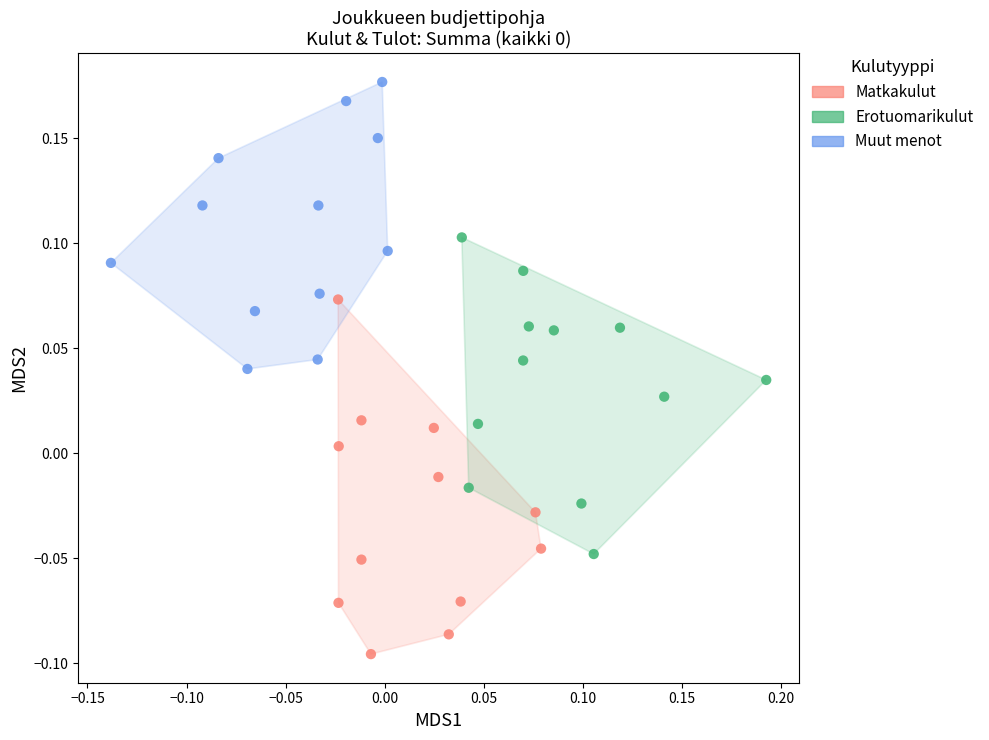

Which series has the widest spread of Y values?

Matkakulut